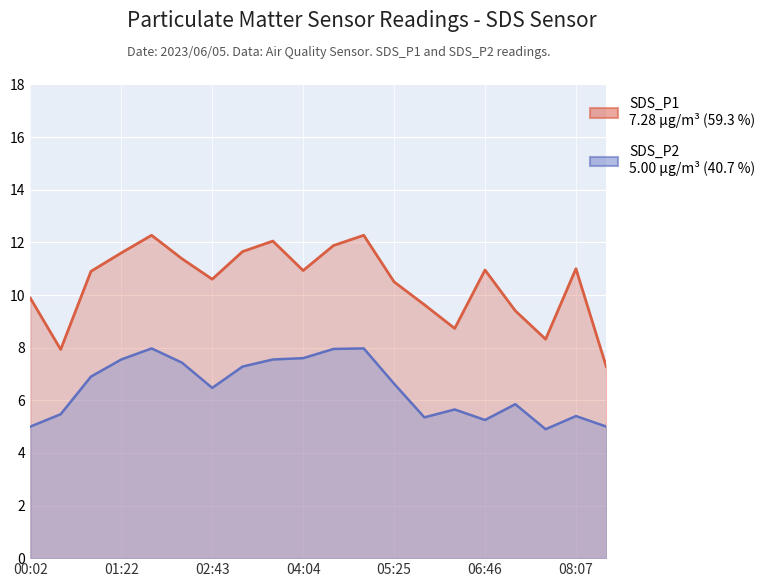

True or false: SDS_P1 and SDS_P2 cross at least once.

False